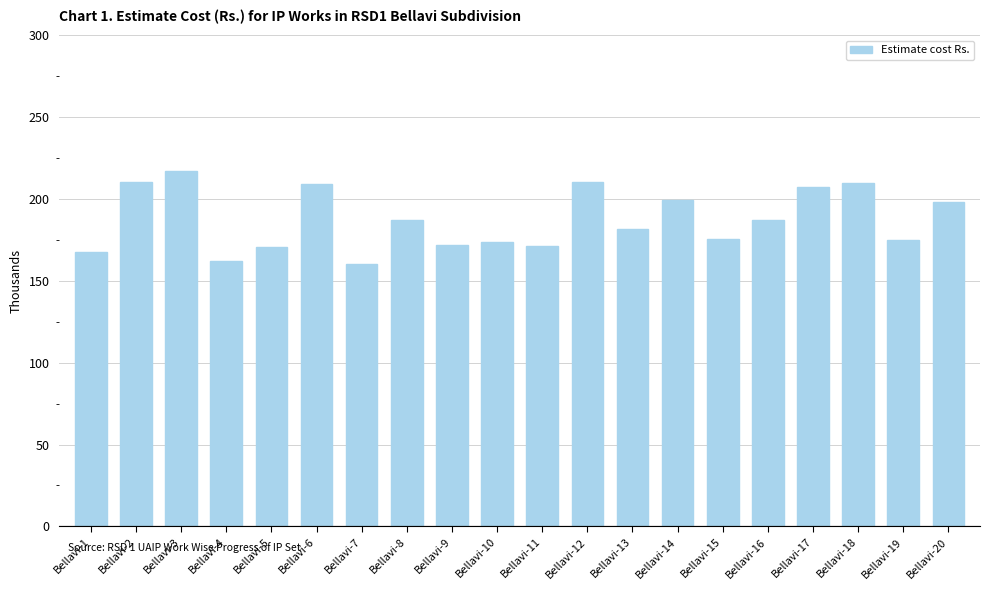

What is the difference between the maximum and minimum values?

56.8